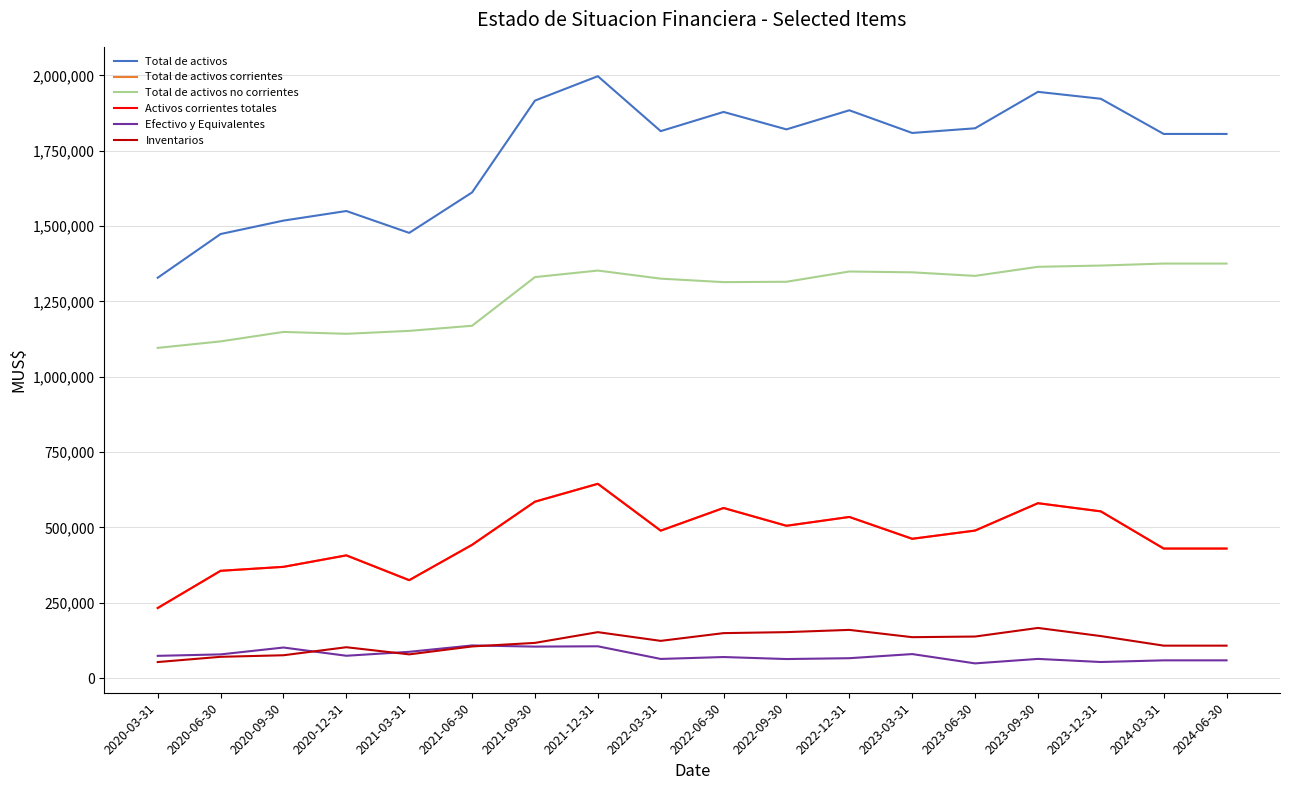

What is the sum of the Total de activos no corrientes values at 2023-09-30 and 2021-06-30?

2534016